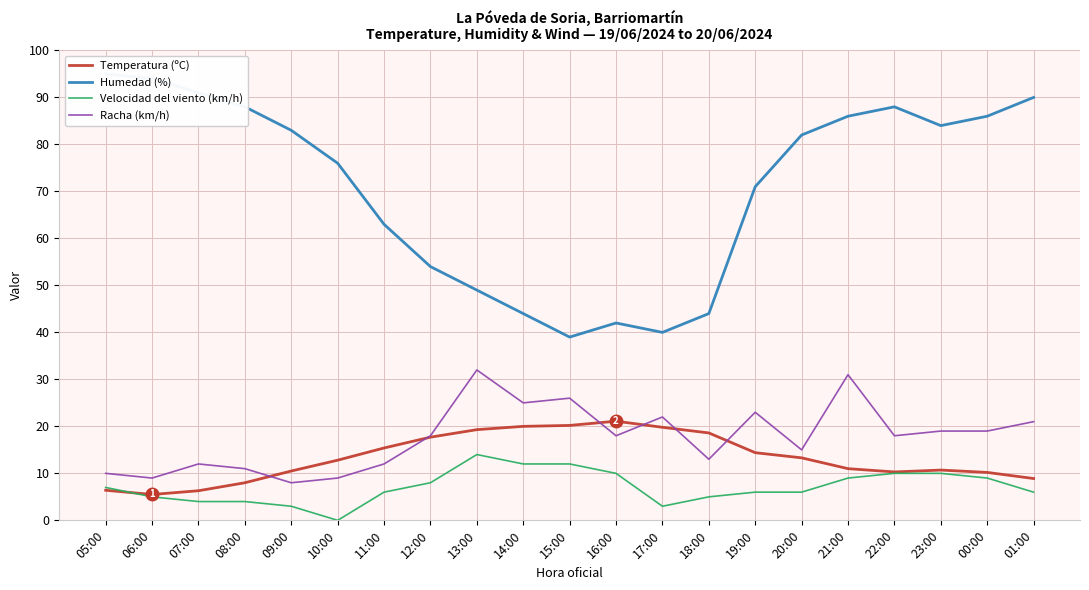

What are all the series names shown in the legend?

Temperatura (ºC), Humedad (%), Velocidad del viento (km/h), Racha (km/h)